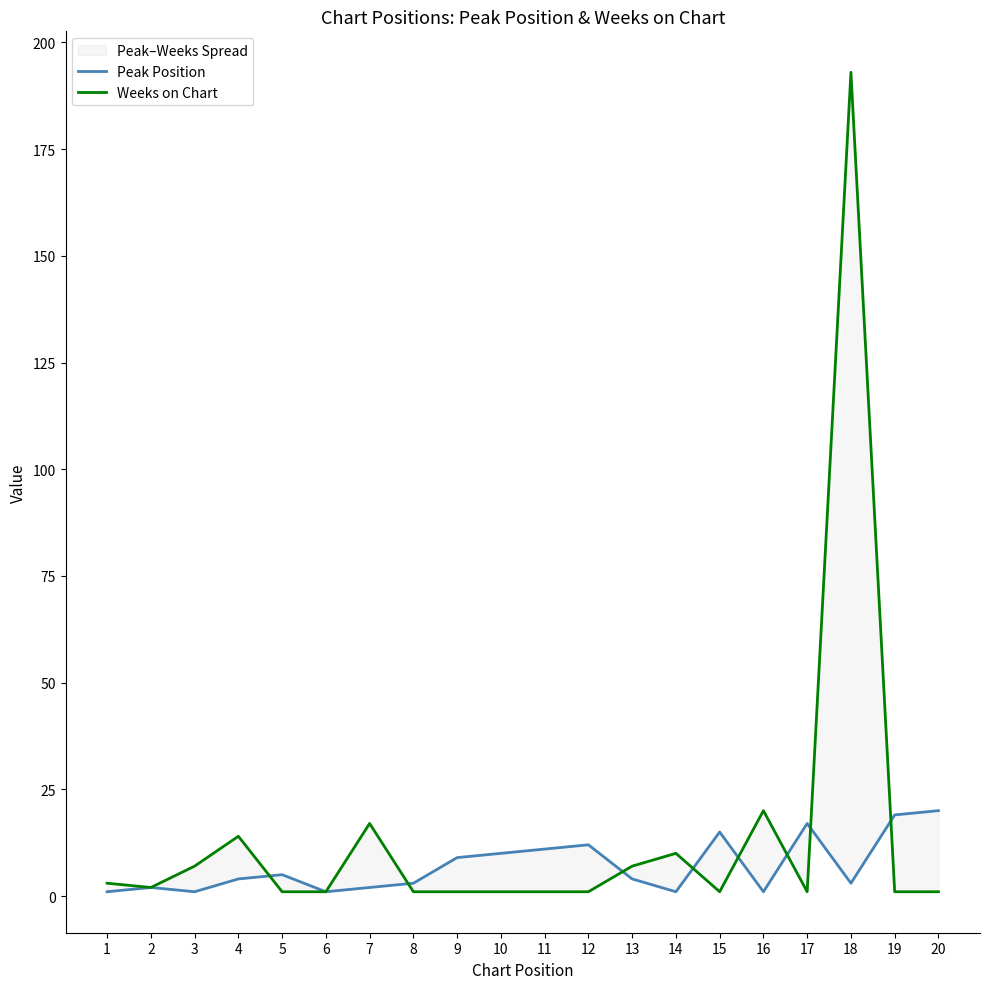

At which category does Weeks on Chart reach its first local valley?

2